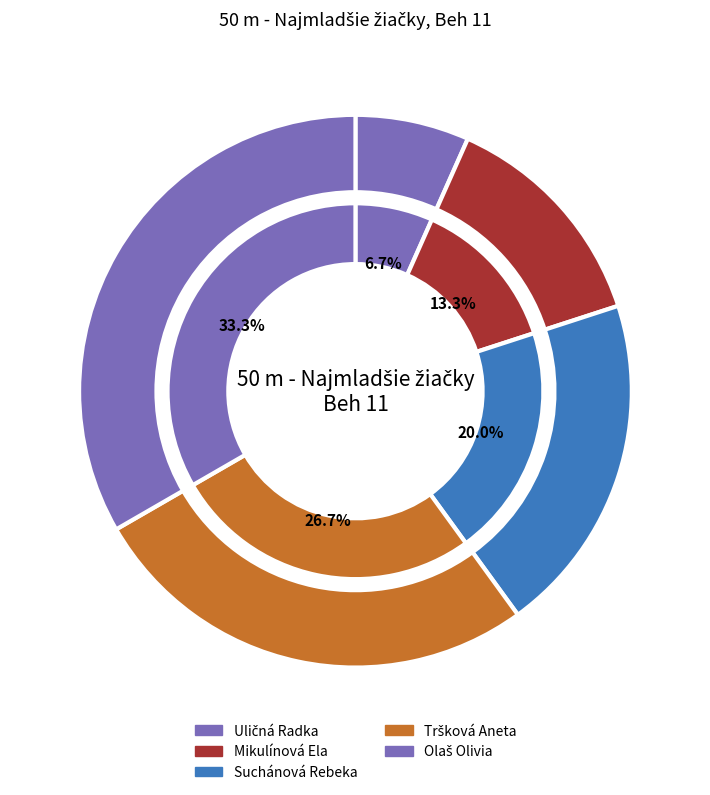

The Uličná Radka slice represents 7% of the pie. True or false?

True